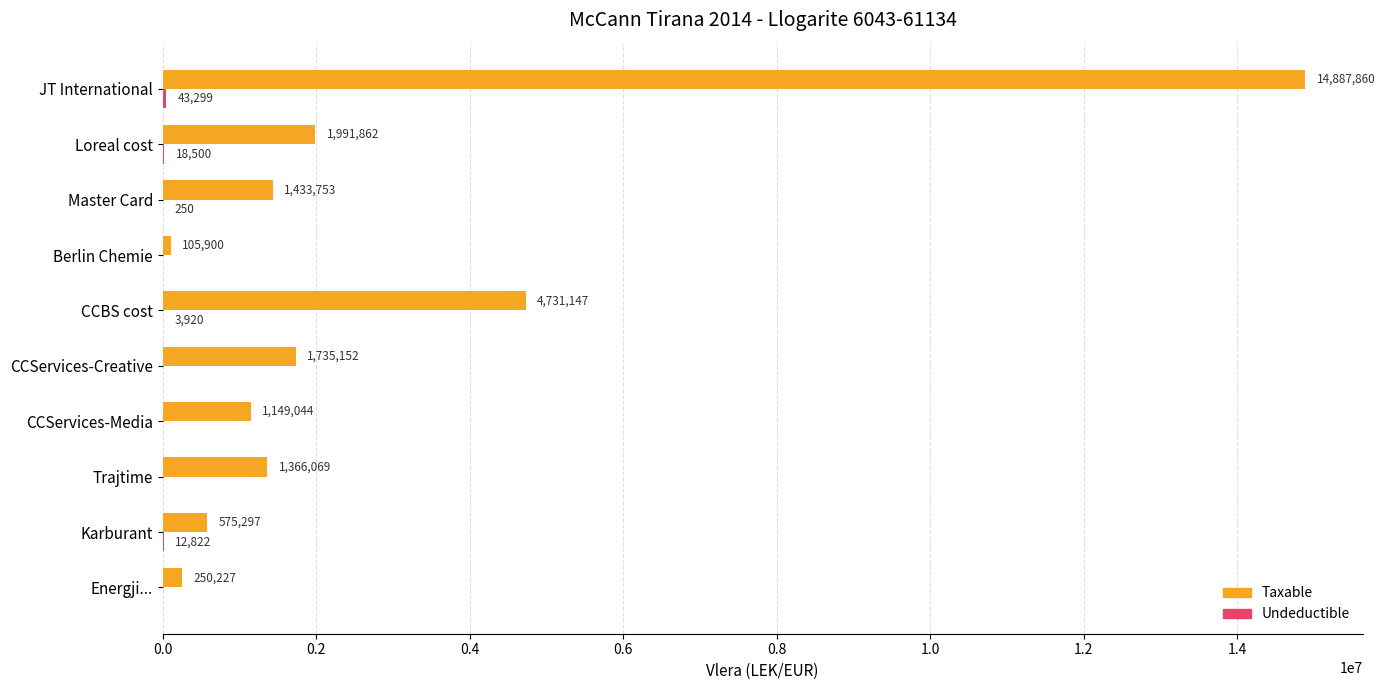

Between Trajtime and Loreal cost, which series saw the biggest shift?

Taxable